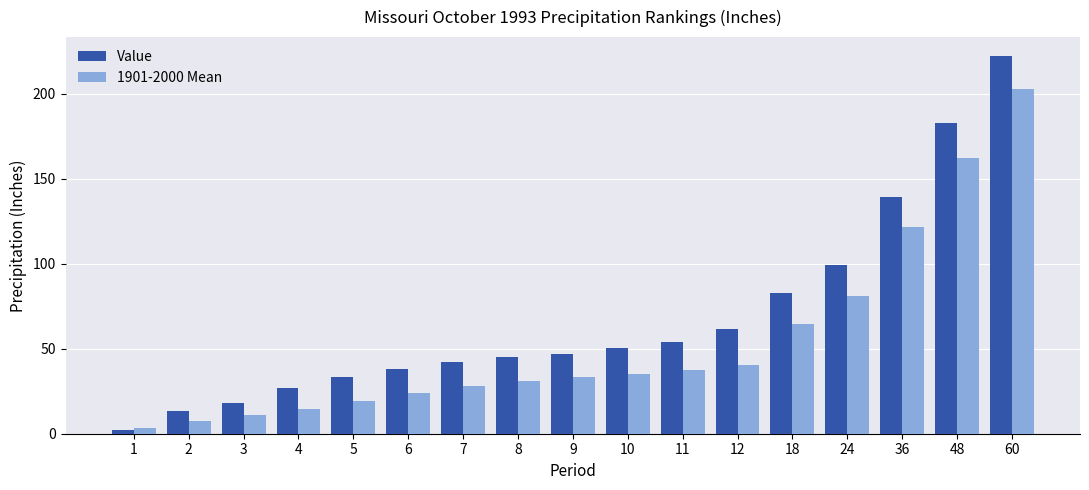

Rank the series by their average value, from lowest to highest.

1901-2000 Mean, Value